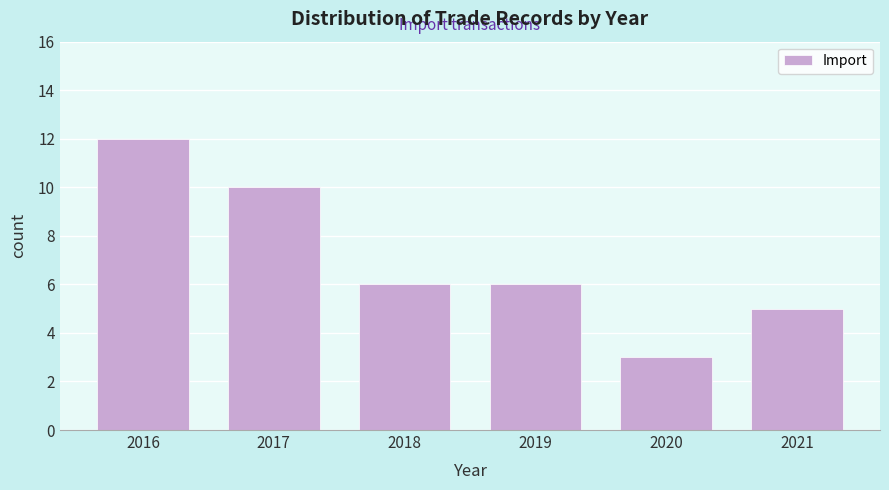

Reading right to left, what are all the values shown in this chart?

5	3	6	6	10	12